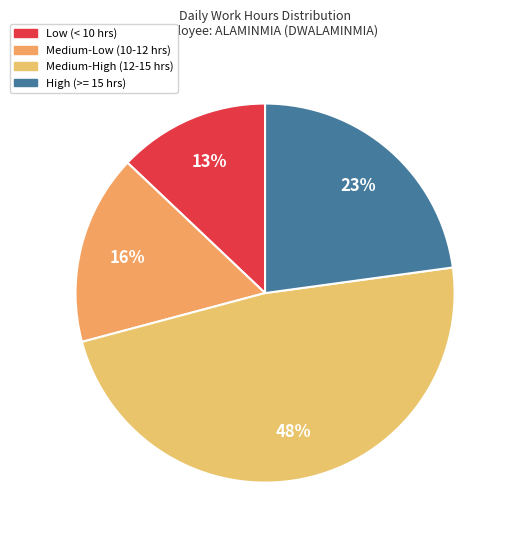

Rank the categories by value from lowest to highest.

Low (< 10 hrs), Medium-Low (10-12 hrs), High (>= 15 hrs), Medium-High (12-15 hrs)